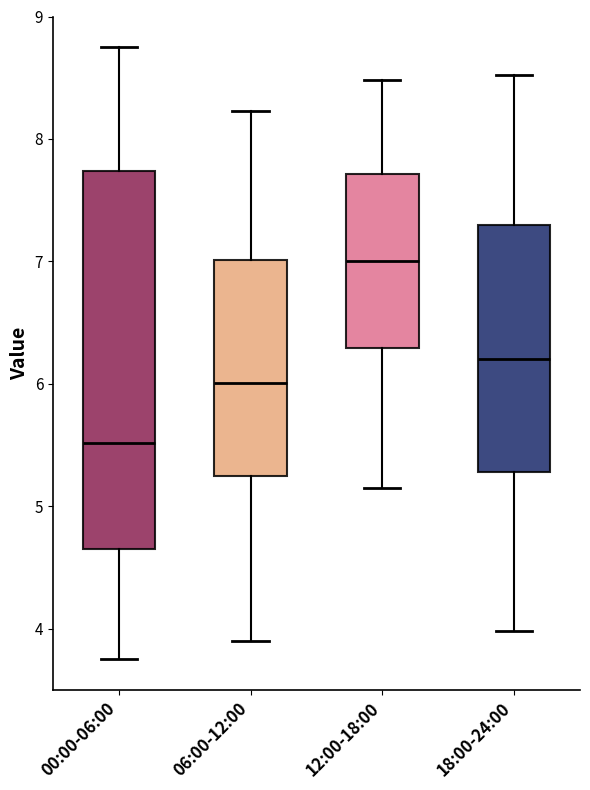

Comparing the boxes themselves (not the whiskers), which one is the tallest?

00:00-06:00